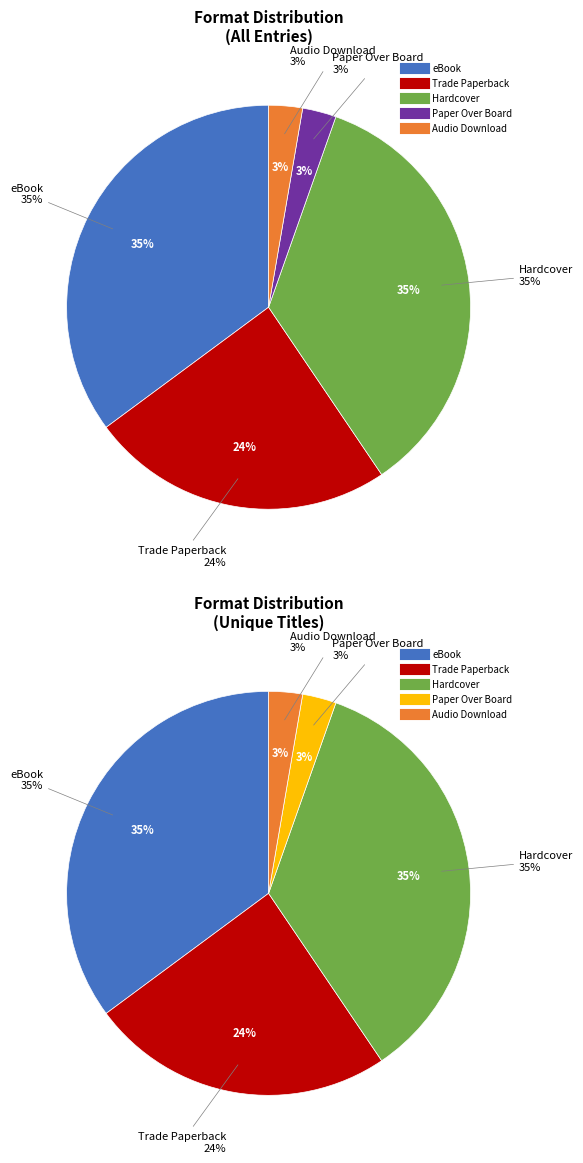

Does Audio Download represent more than half of the total?

No